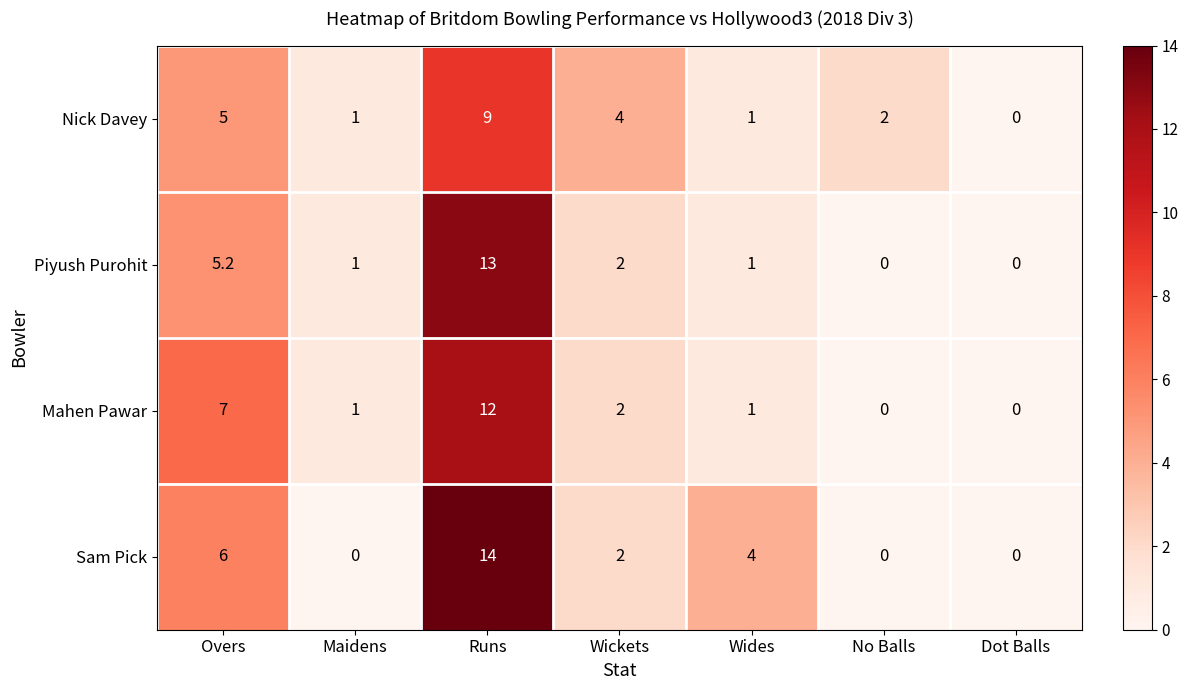

Reading left to right, extract all data points from this chart.

Nick Davey: Overs=5.0	Maidens=1.0	Runs=9.0	Wickets=4.0	Wides=1.0	No Balls=2.0	Dot Balls=0.0
Piyush Purohit: Overs=5.2	Maidens=1.0	Runs=13.0	Wickets=2.0	Wides=1.0	No Balls=0.0	Dot Balls=0.0
Mahen Pawar: Overs=7.0	Maidens=1.0	Runs=12.0	Wickets=2.0	Wides=1.0	No Balls=0.0	Dot Balls=0.0
Sam Pick: Overs=6.0	Maidens=0.0	Runs=14.0	Wickets=2.0	Wides=4.0	No Balls=0.0	Dot Balls=0.0